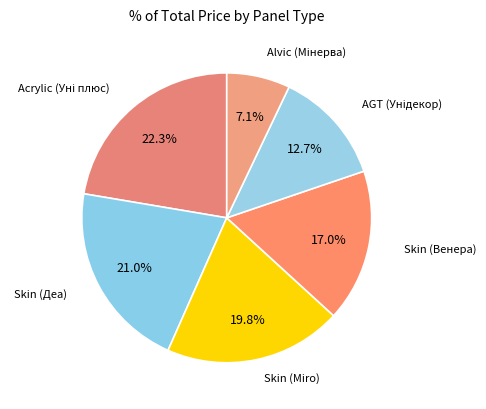

How much of the chart is everything except Skin (Miro)?

80.2%